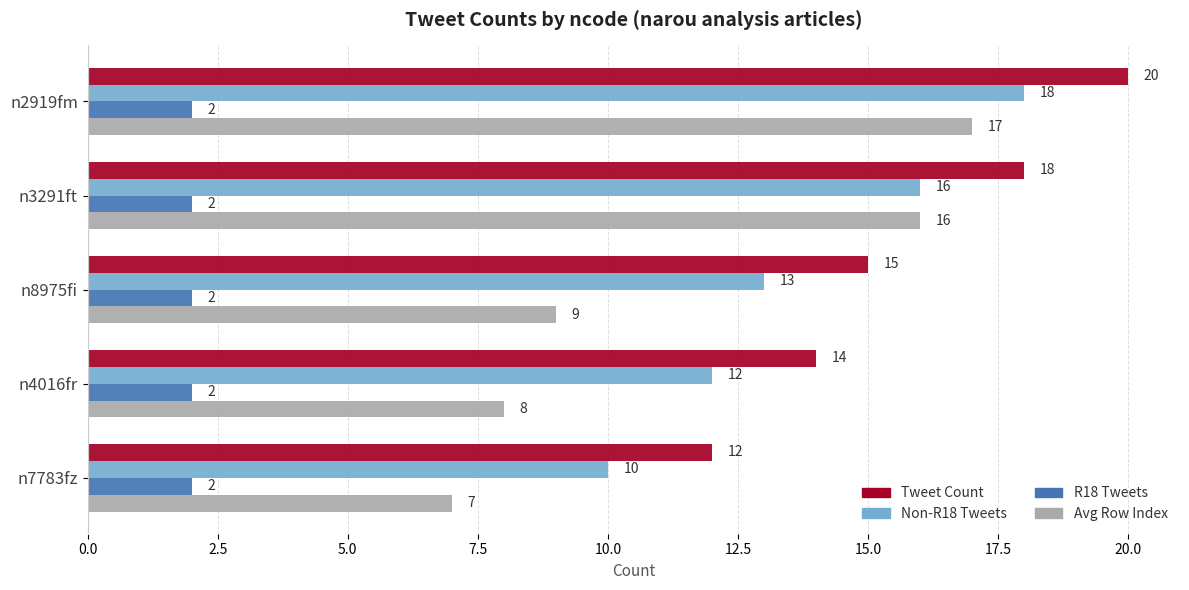

What is the difference between the maximum and minimum values in the Non-R18 Tweets series?

8